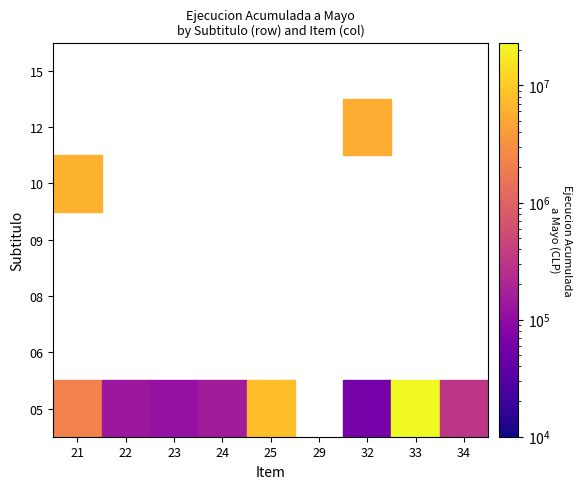

At which label is 05 closest to 11605638?

25